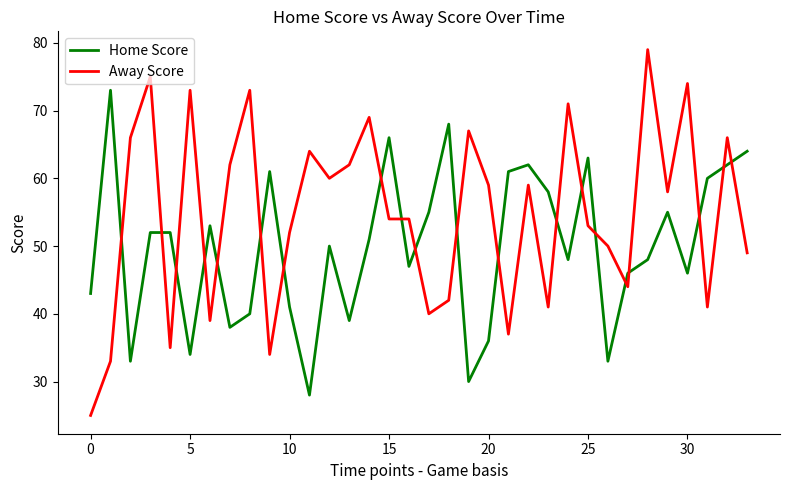

Rank the series by their average value, from highest to lowest.

Away Score, Home Score